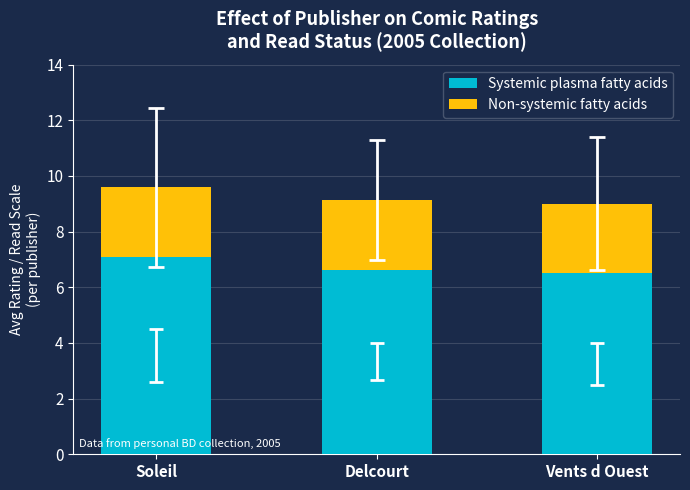

What is the average value of the Systemic plasma fatty acids series?

6.7